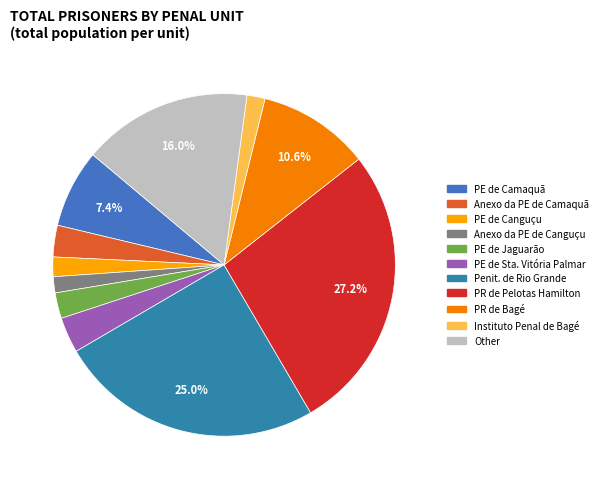

How many slices are in this pie chart?

11